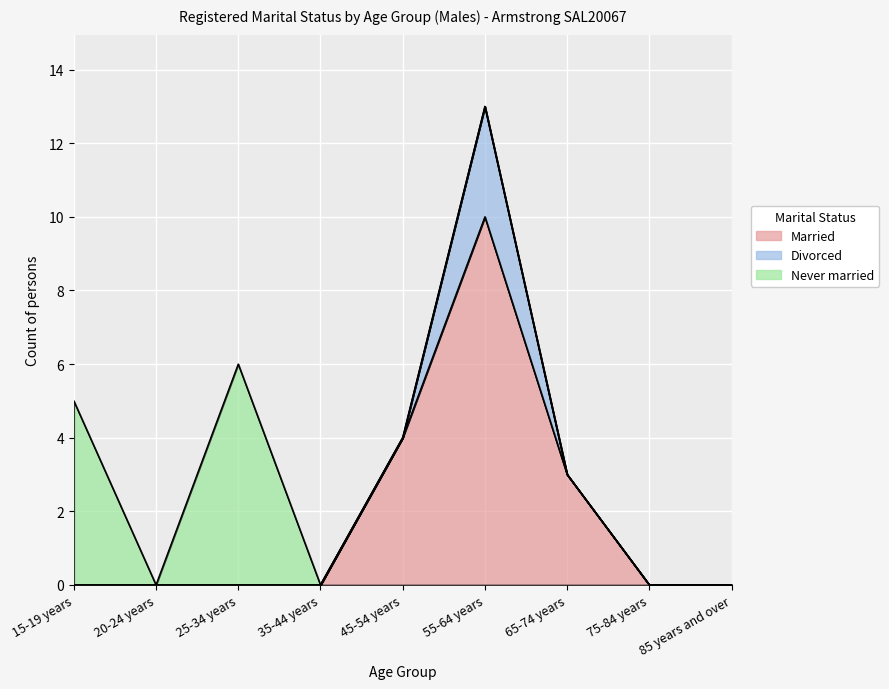

True or false: Married and Divorced cross at least once.

False